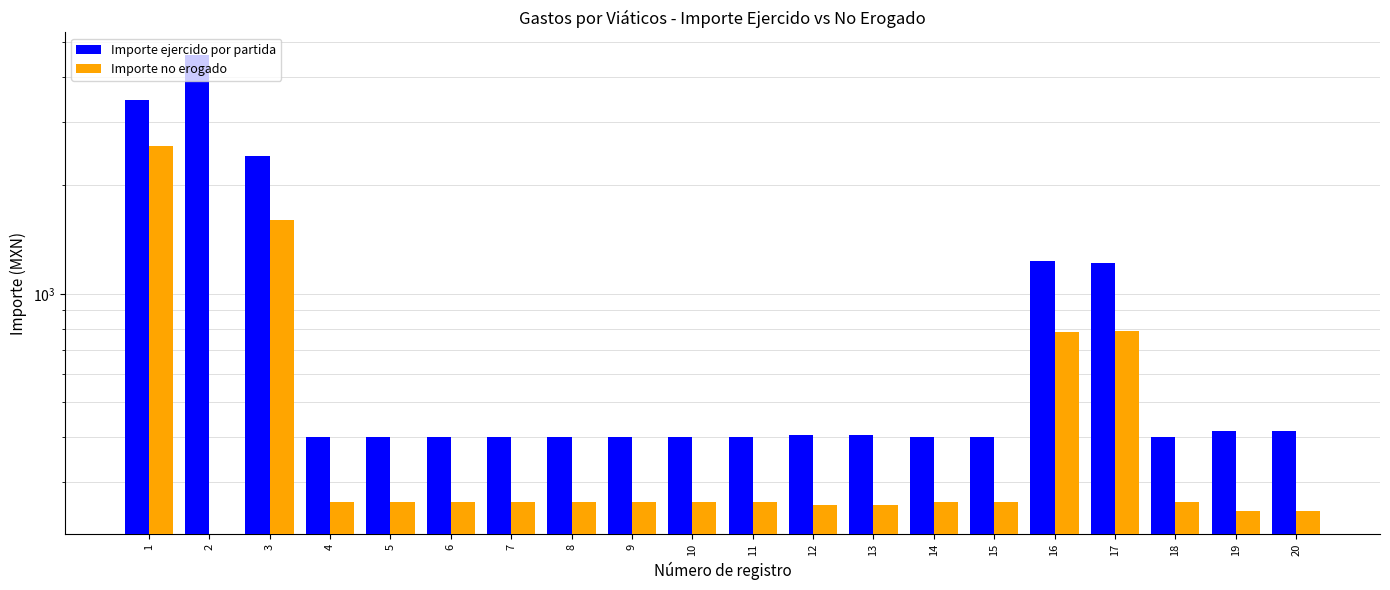

True or false: Importe no erogado has a value of 2583.0 at 1.

True